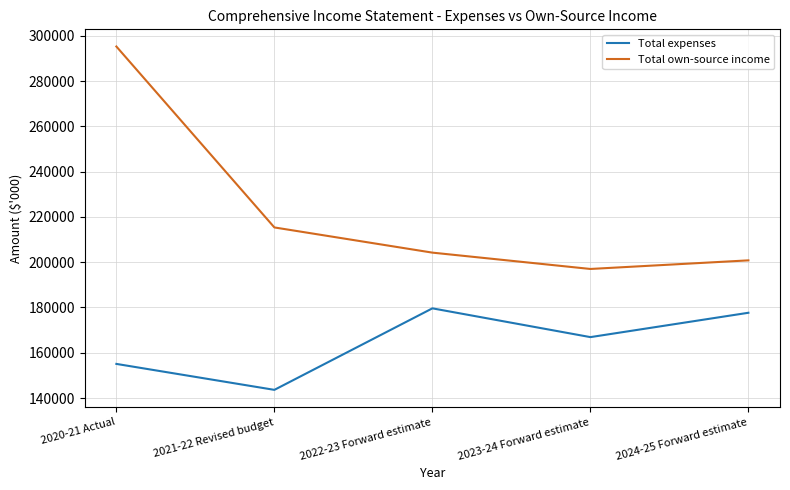

What is the maximum value for Total expenses?

179622